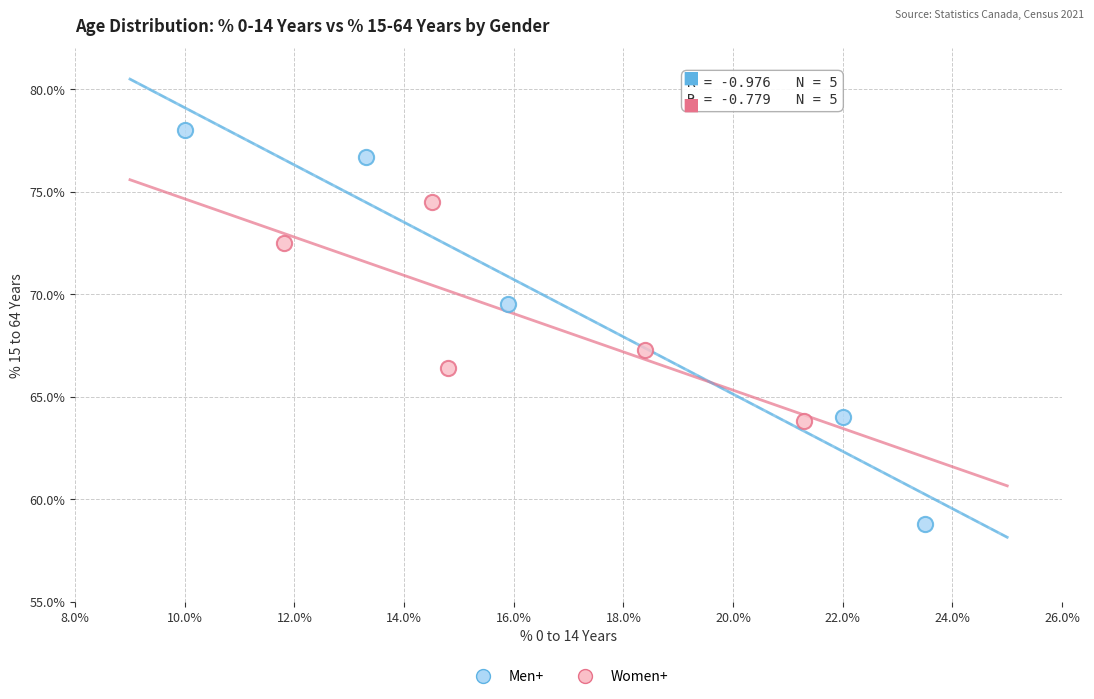

Which series reaches the maximum Y coordinate?

Men+